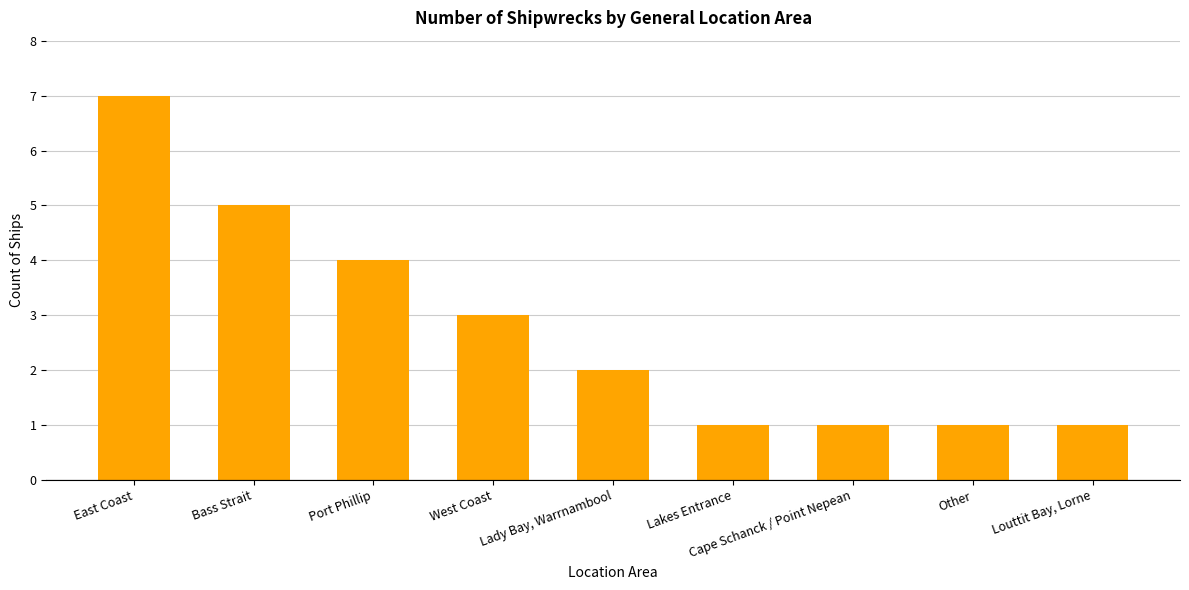

What is the minimum value shown in the chart?

1